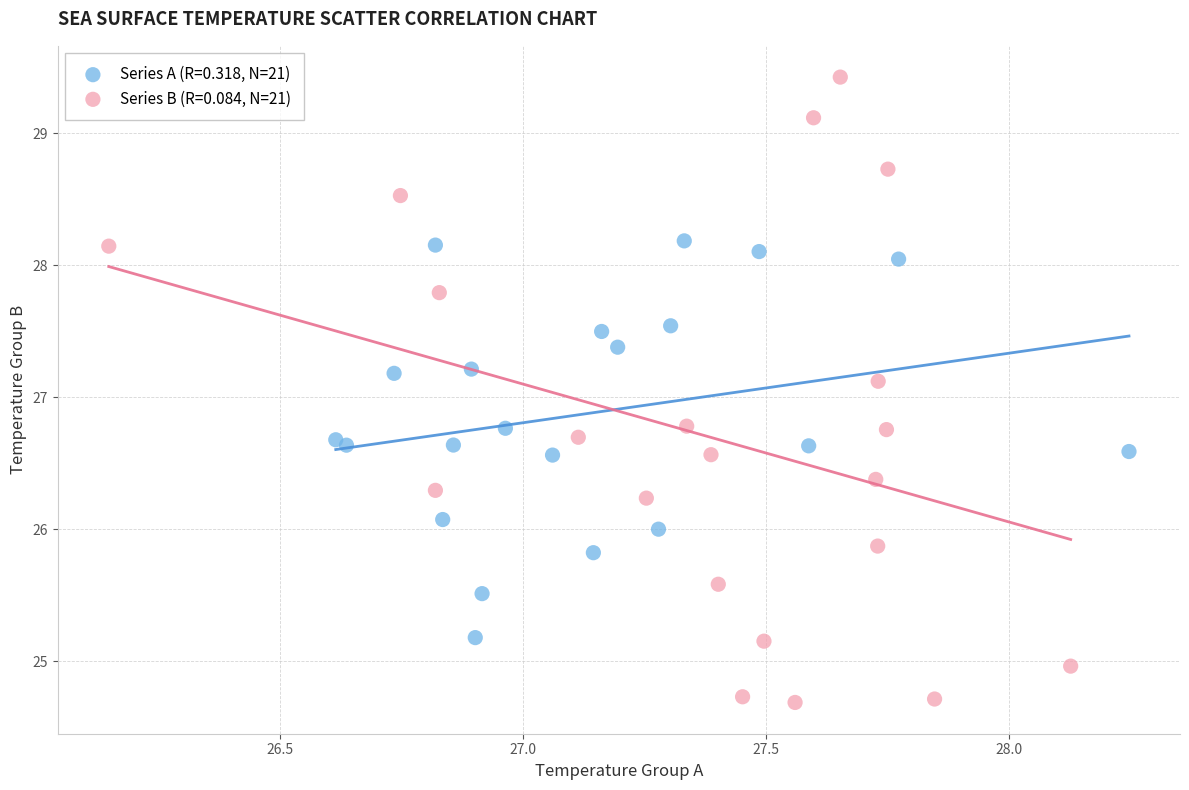

Which series has the largest Y range (max minus min)?

Series B (R=0.084, N=21)